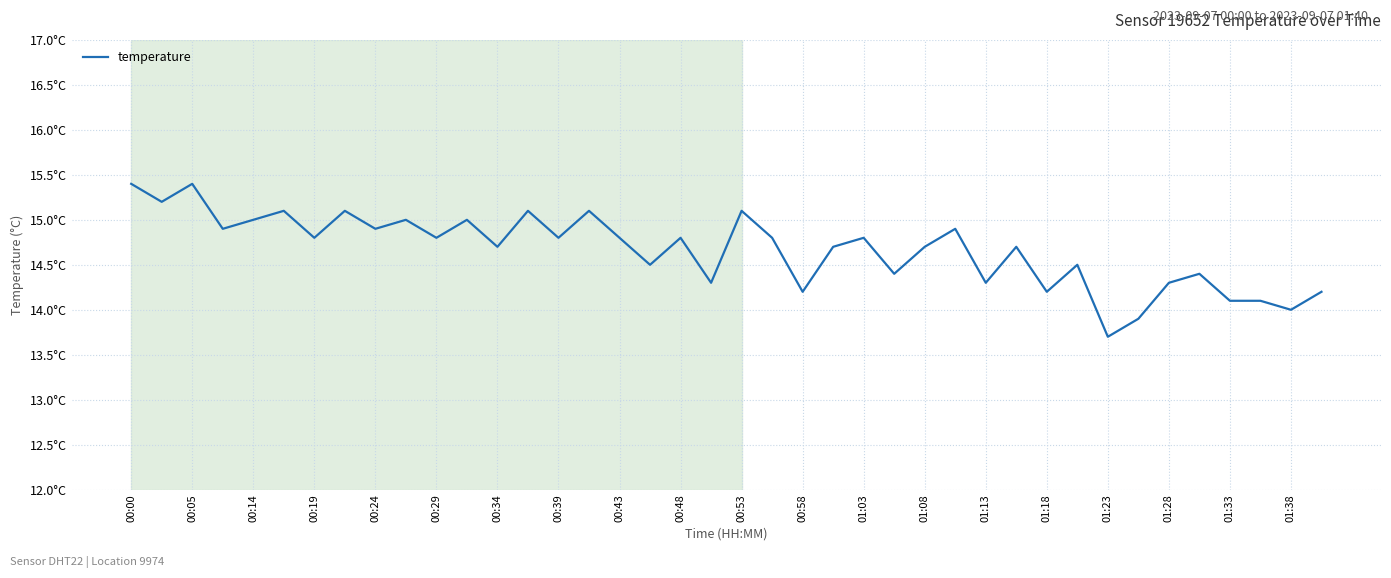

Does the chart have visible grid lines?

Yes